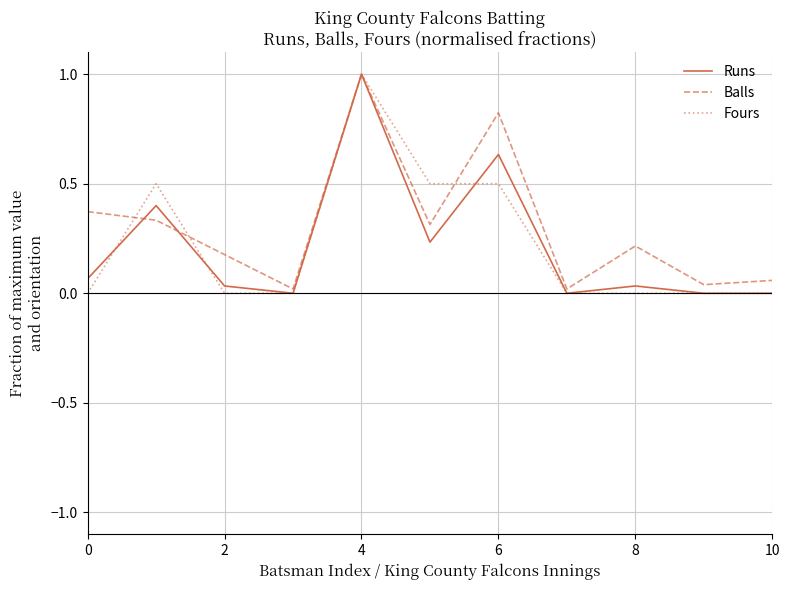

What is the greatest value displayed?

1.0